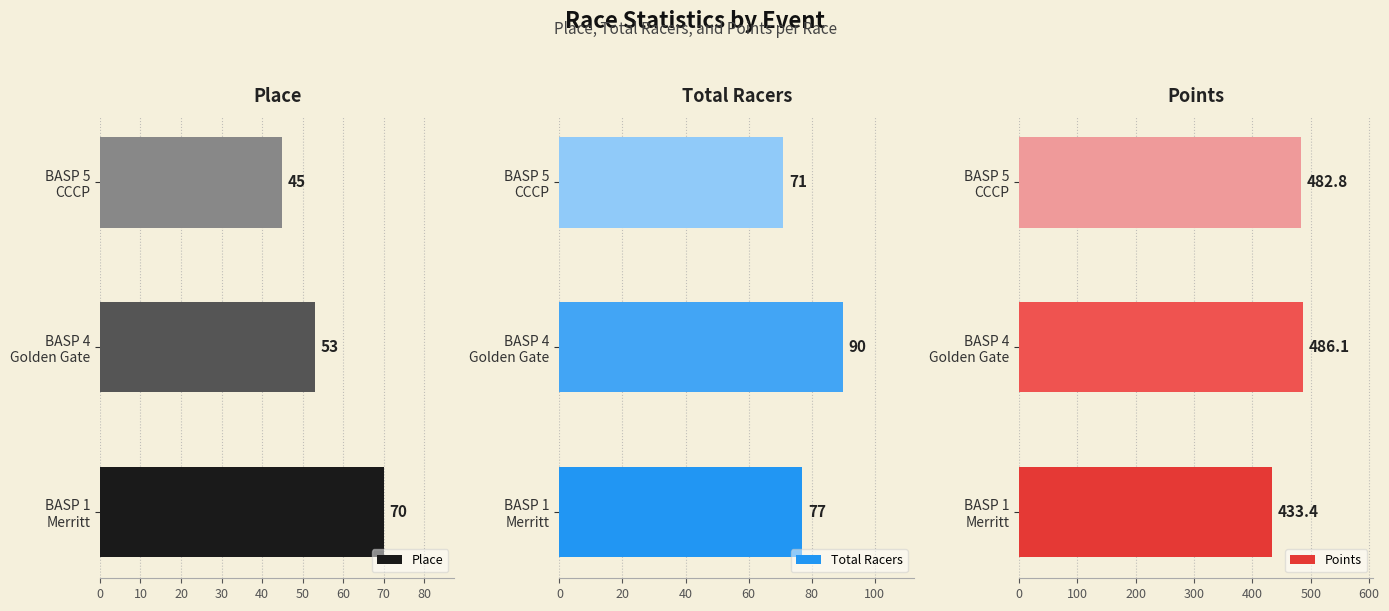

Rank the series at 10 from lowest to highest value.

Place, Total Racers, Points